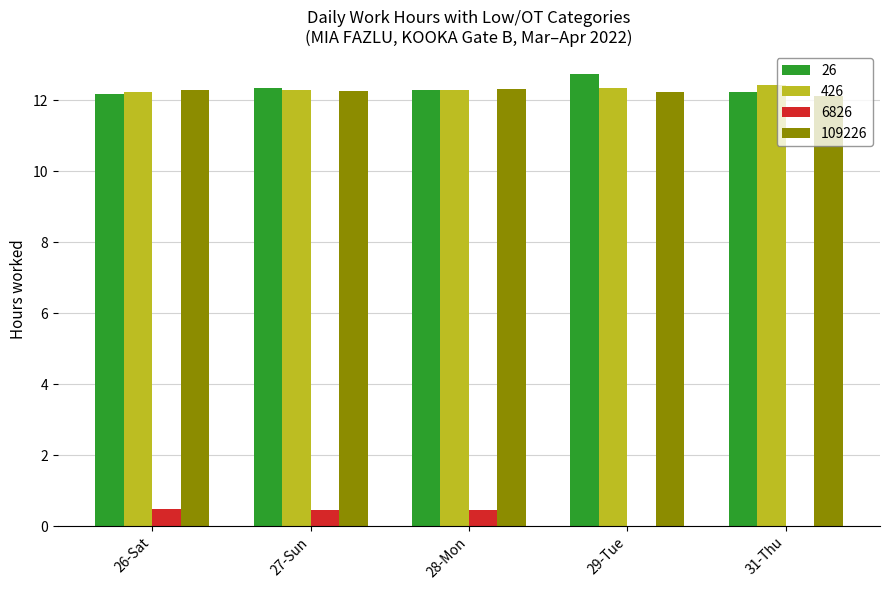

How many distinct data groups are displayed?

4